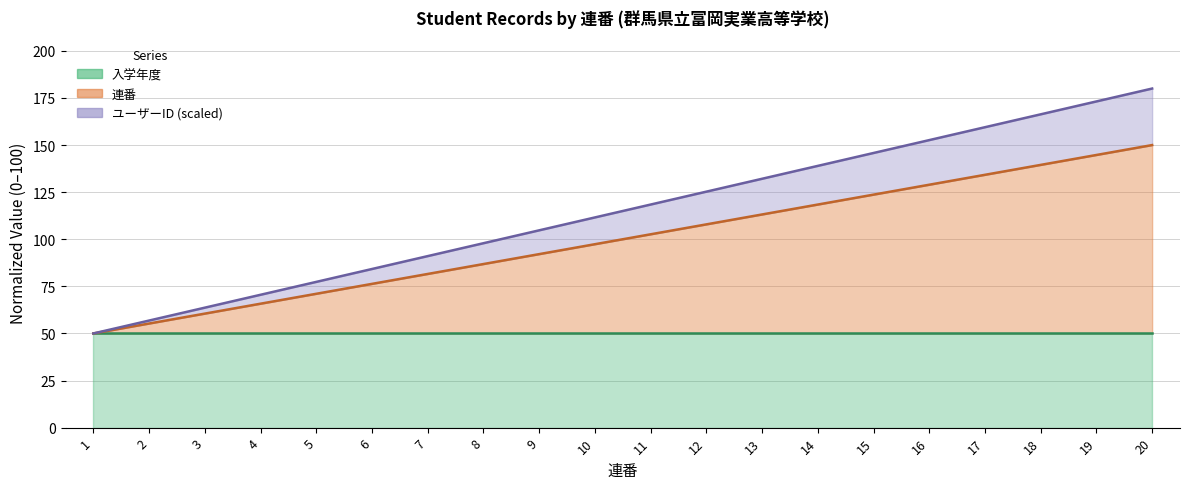

True or false: ユーザーID and 連番 intersect in this chart.

False